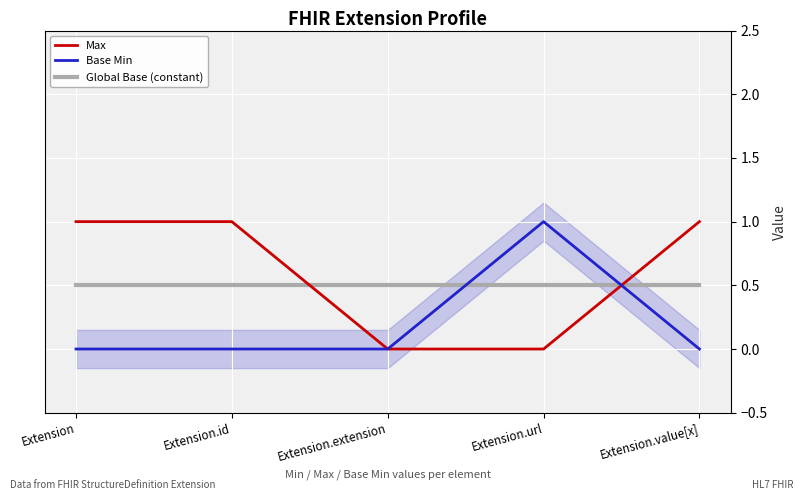

Count the number of data series in this chart.

3